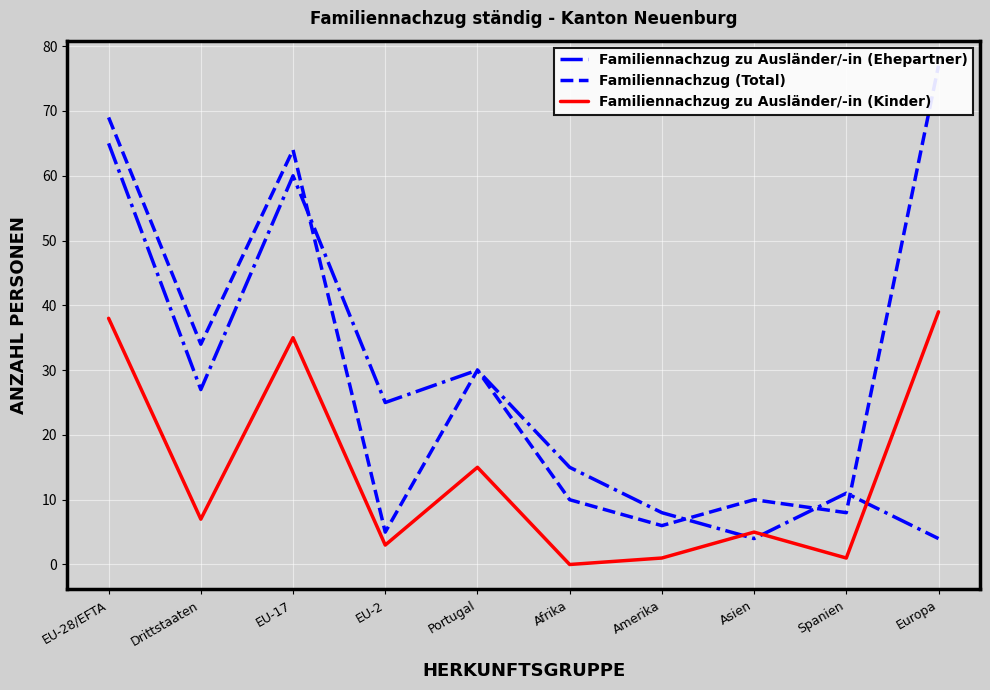

Rank the categories by Familiennachzug zu Ausländer/-in (Ehepartner) value from highest to lowest.

EU-28/EFTA, EU-17, Portugal, Drittstaaten, EU-2, Afrika, Spanien, Amerika, Asien, Europa